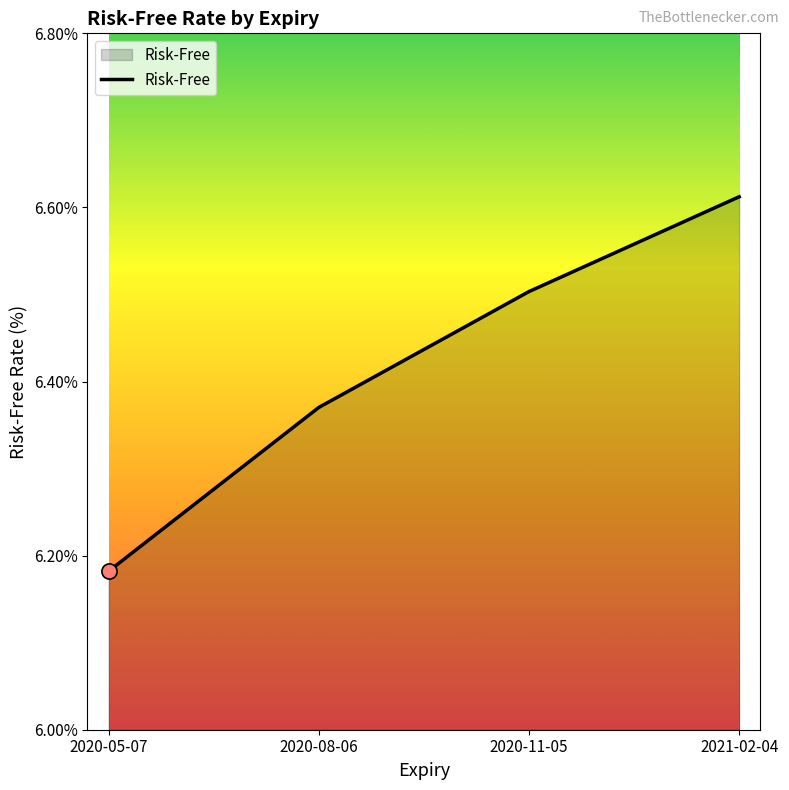

Between 2020-05-07 and 2021-02-04, which is larger?

2021-02-04